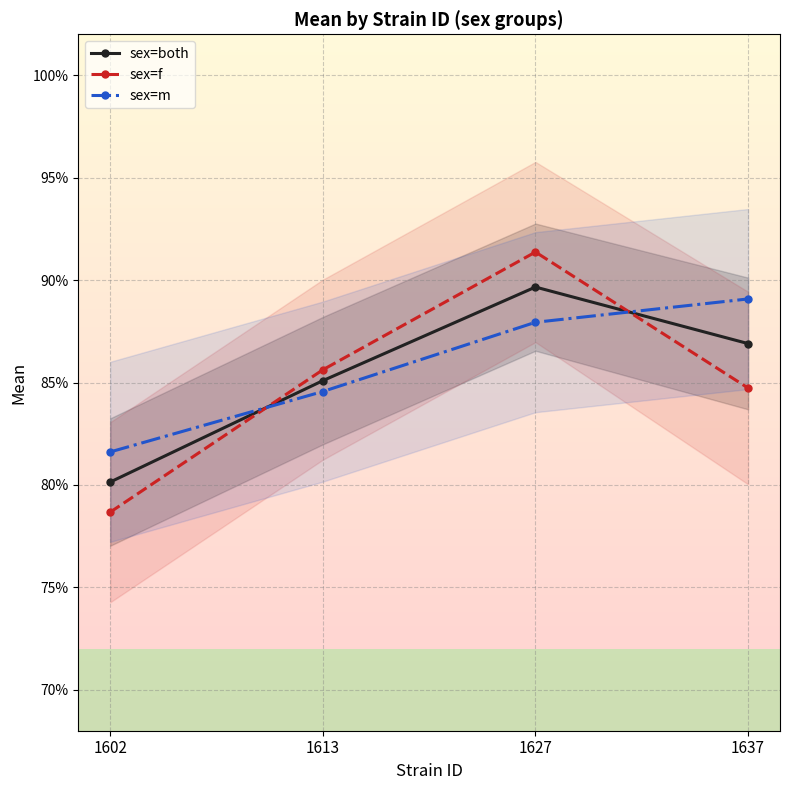

True or false: sex=f has a value of 0.8 at 1637.

True